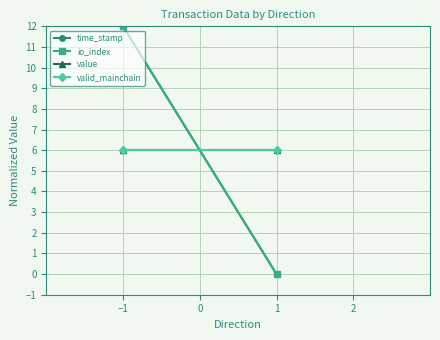

How many data points in time_stamp are less than 12?

1